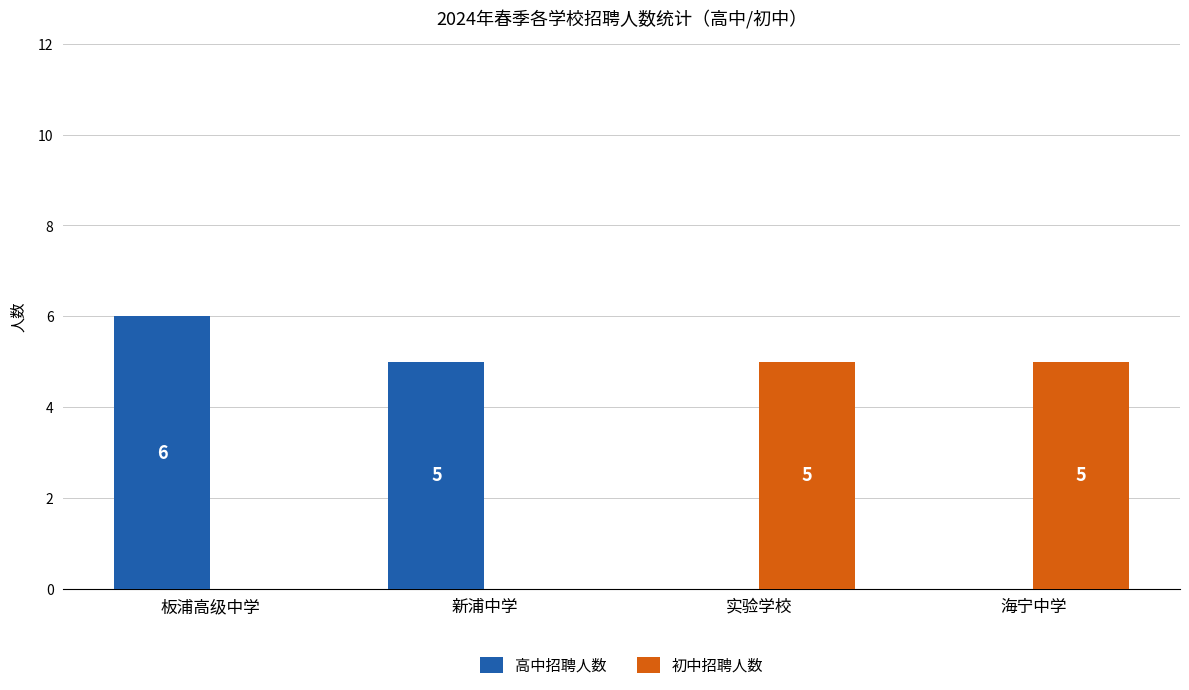

Reading right to left, extract all data points from this chart.

高中招聘人数: 0	0	5	6
初中招聘人数: 5	5	0	0